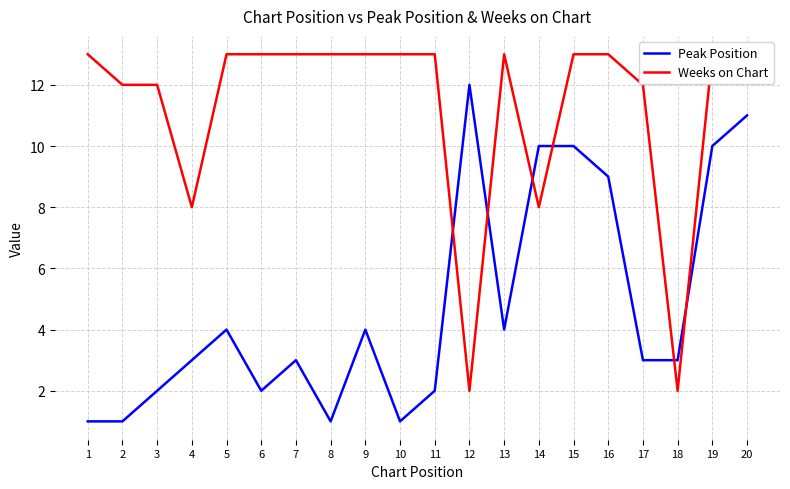

True or false: Peak Position has a value of 3 at 17.

True